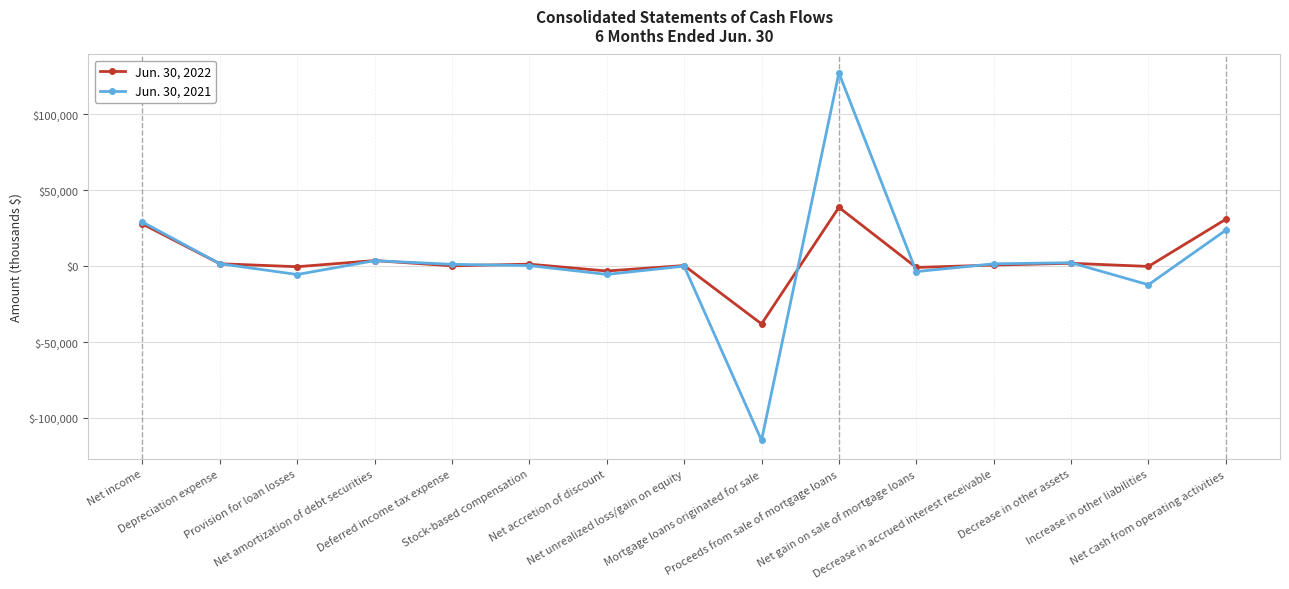

Rank the series by their maximum value, from highest to lowest.

Jun. 30, 2021, Jun. 30, 2022